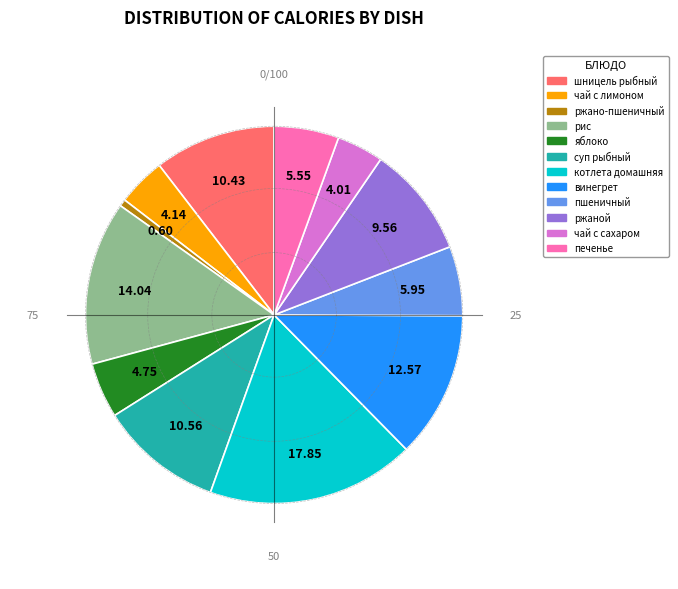

Which slice is the largest?

котлета домашняя